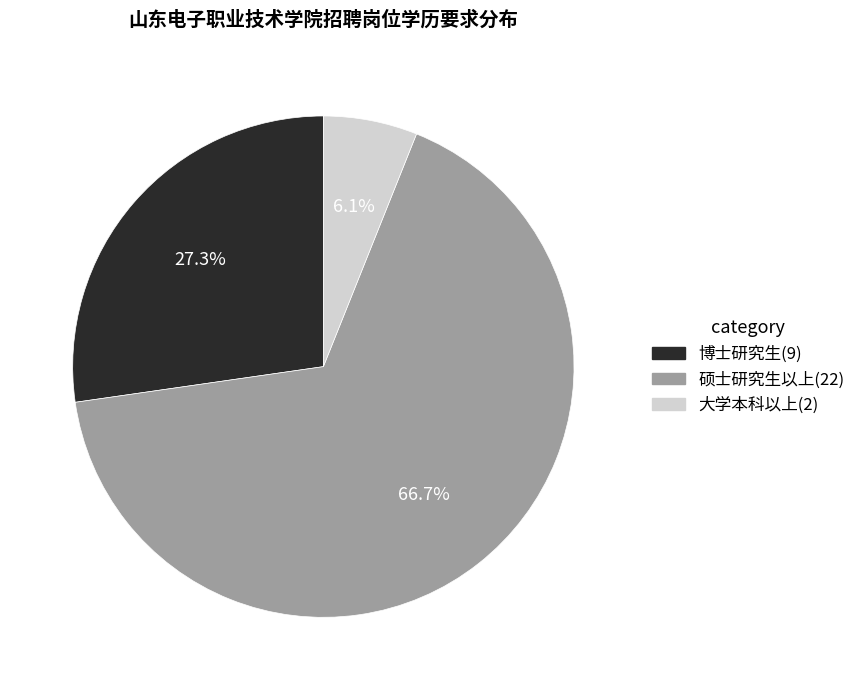

To the nearest percent, what is the difference between the largest and smallest slice percentages?

61%